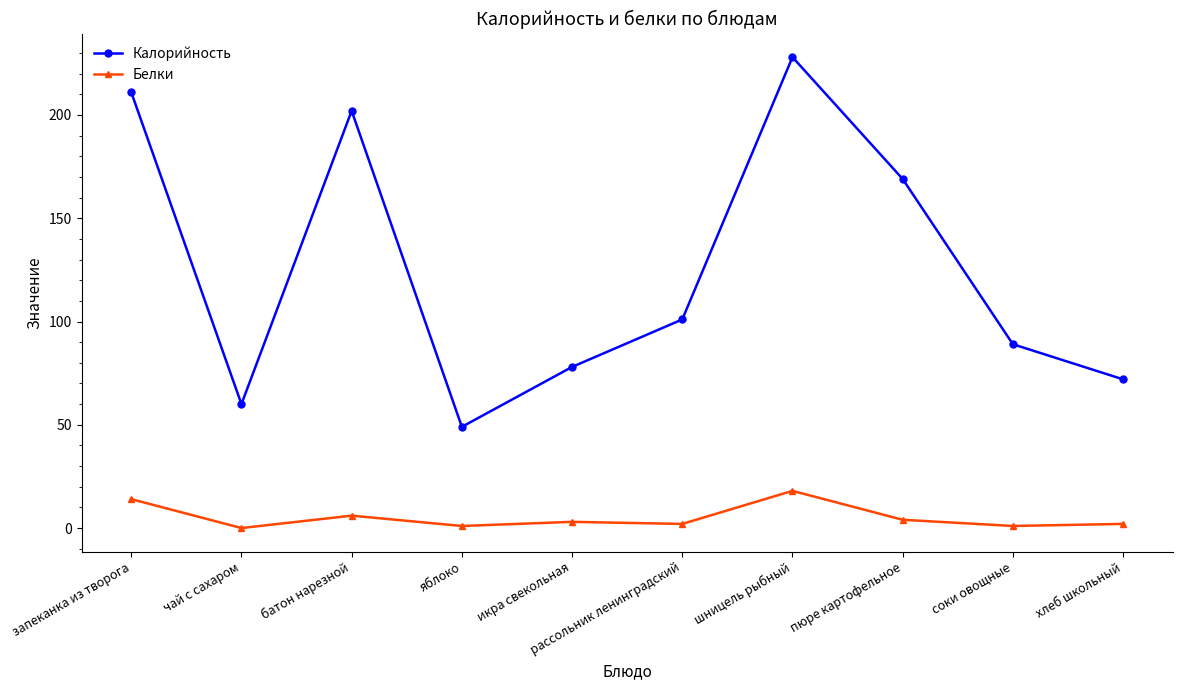

True or false: Белки has a value of 2 at рассольник ленинградский.

True